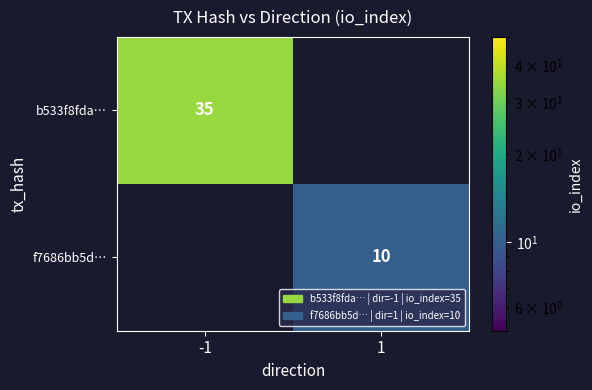

The b533f8fda… series shows 21 at -1. True or false?

False